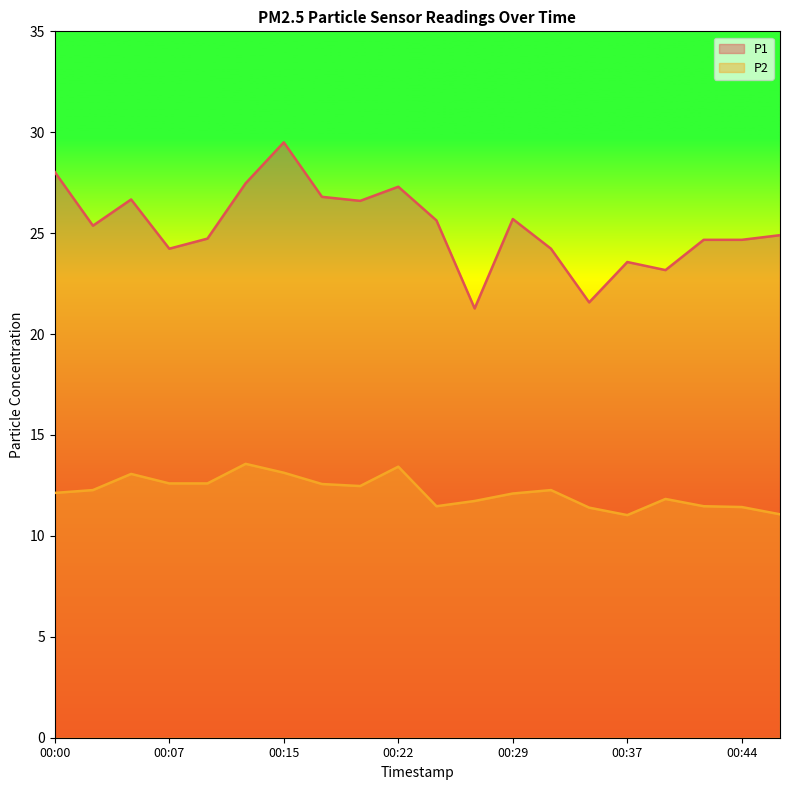

Where is the first local minimum for P1?

00:02